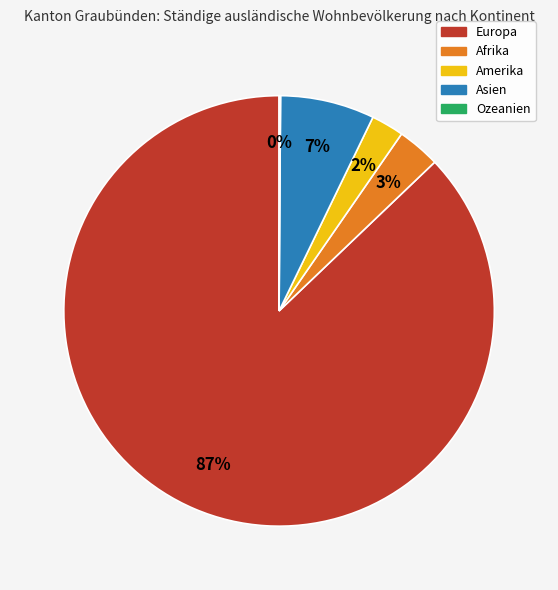

Is the sum of Afrika and Europa greater than half?

Yes